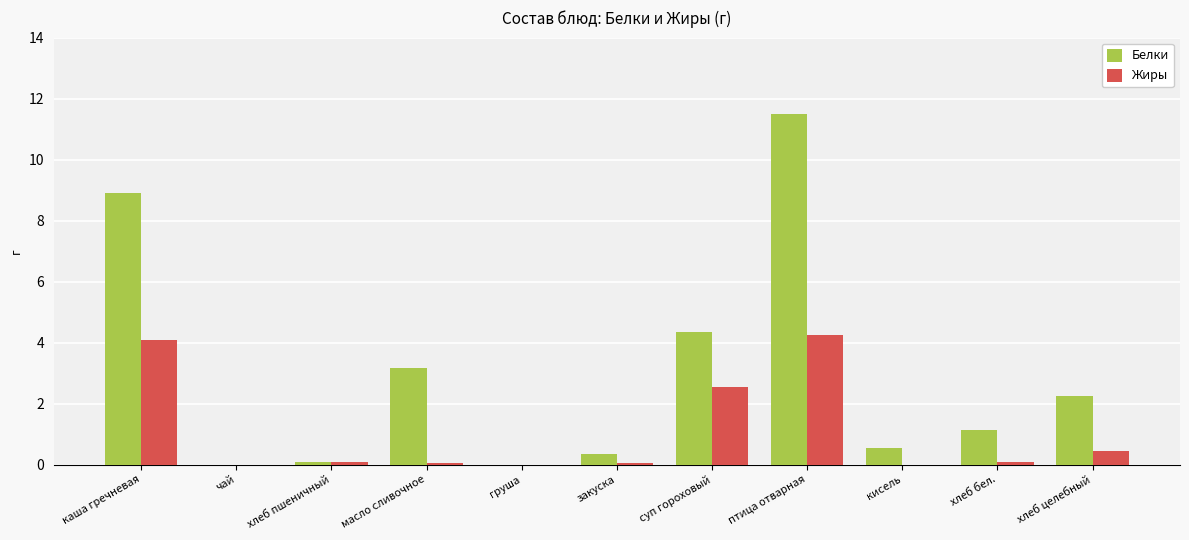

What are all the series names shown in the legend?

Белки, Жиры